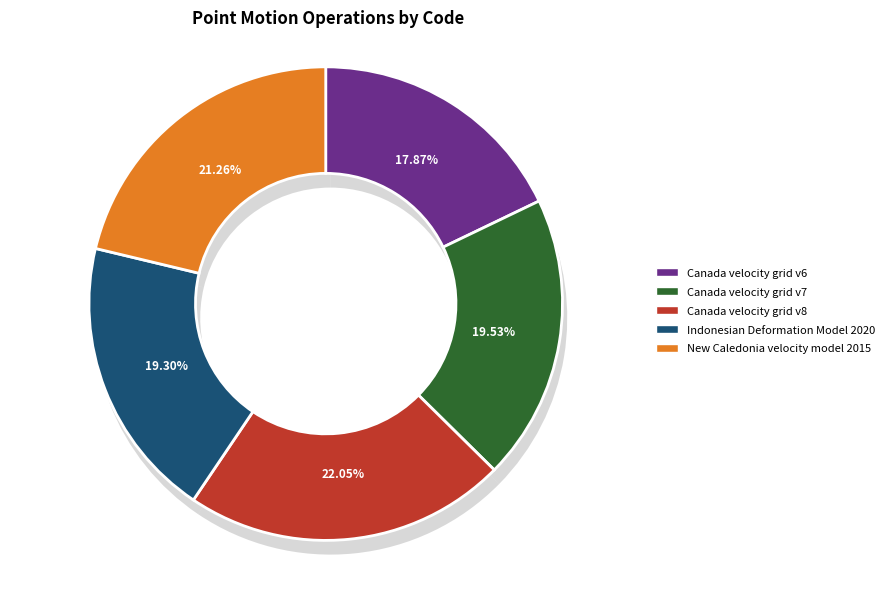

Is it true that Canada velocity grid v7 is 34% of the pie?

False